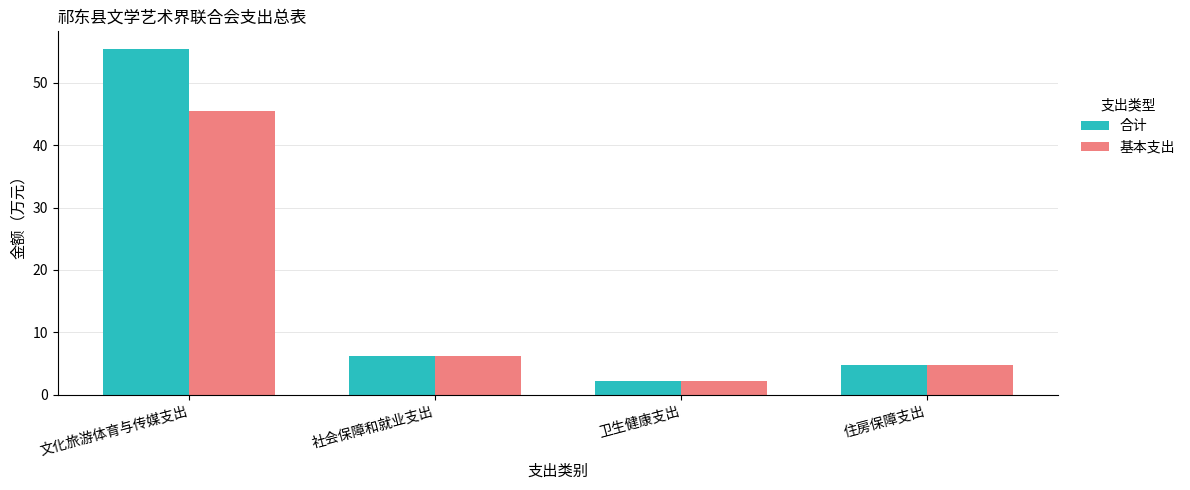

What is the sum of the 基本支出 values at 卫生健康支出 and 文化旅游体育与传媒支出?

47.7